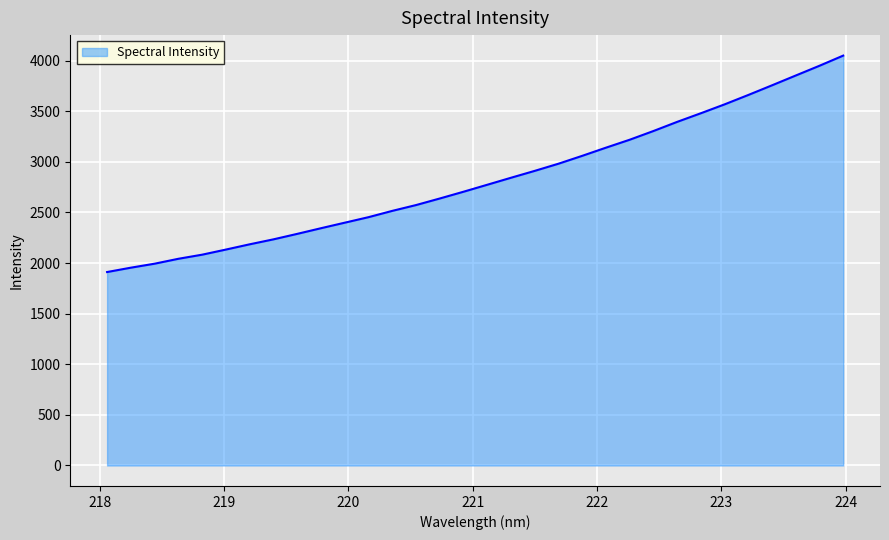

What is the minimum value shown in the chart?

1911.5